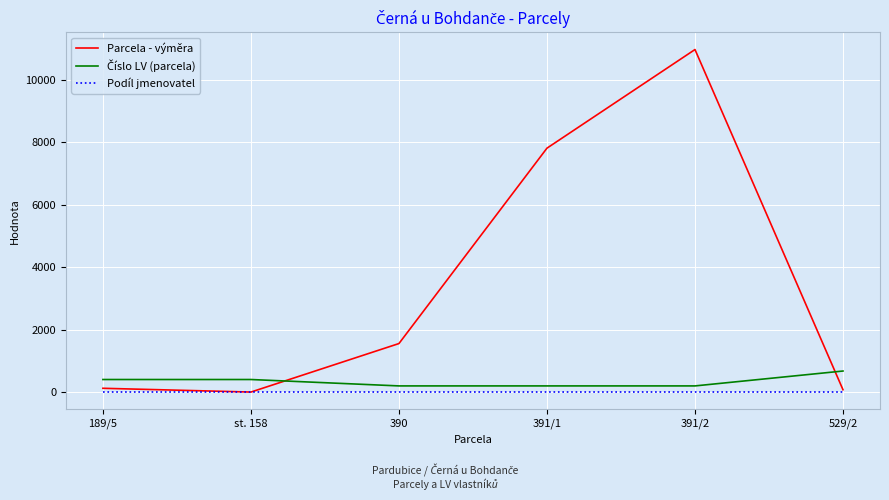

Which category has the highest value across all series?

391/2